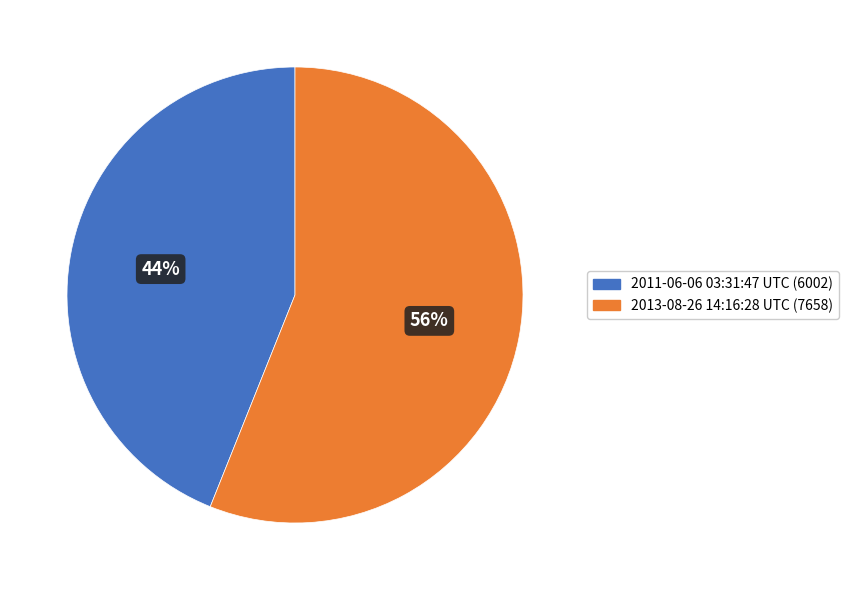

How many slices are in this pie chart?

2